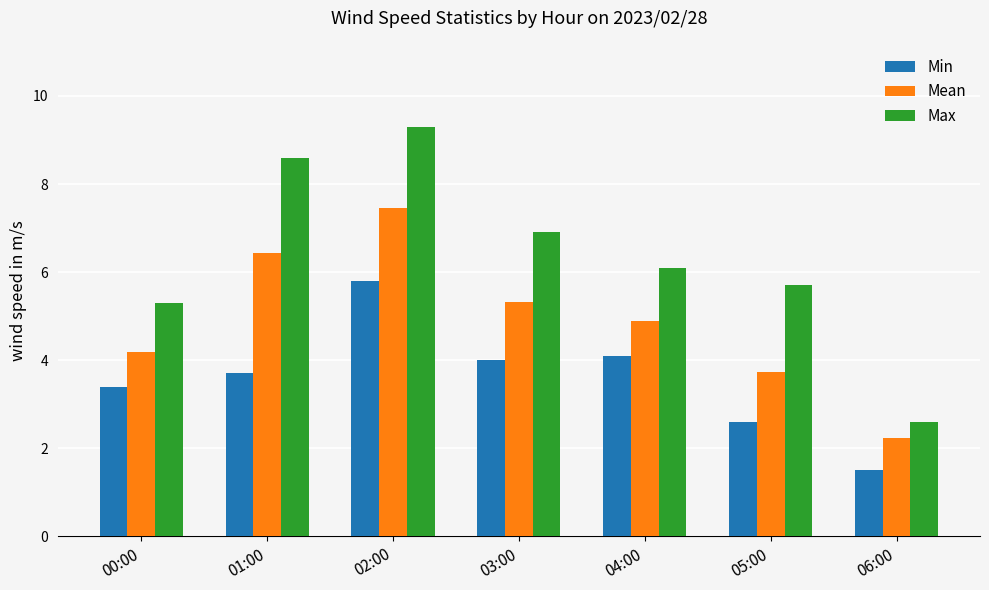

Does the chart contain stacked bars?

No